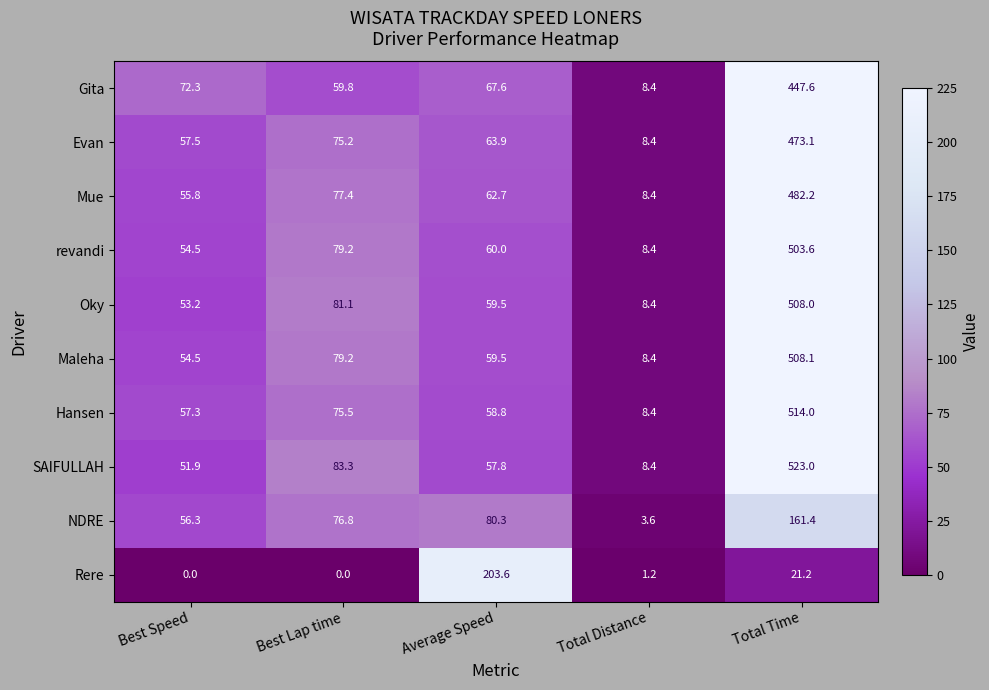

What is the difference between the maximum and minimum values in the Oky series?

499.6